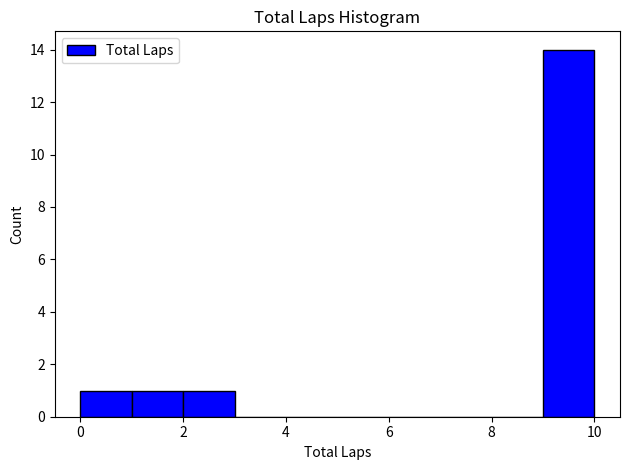

What is the height of the bar covering 0 to 1 on the x-axis? The values are not printed on the chart, so give them approximately, as read against the axis.

1